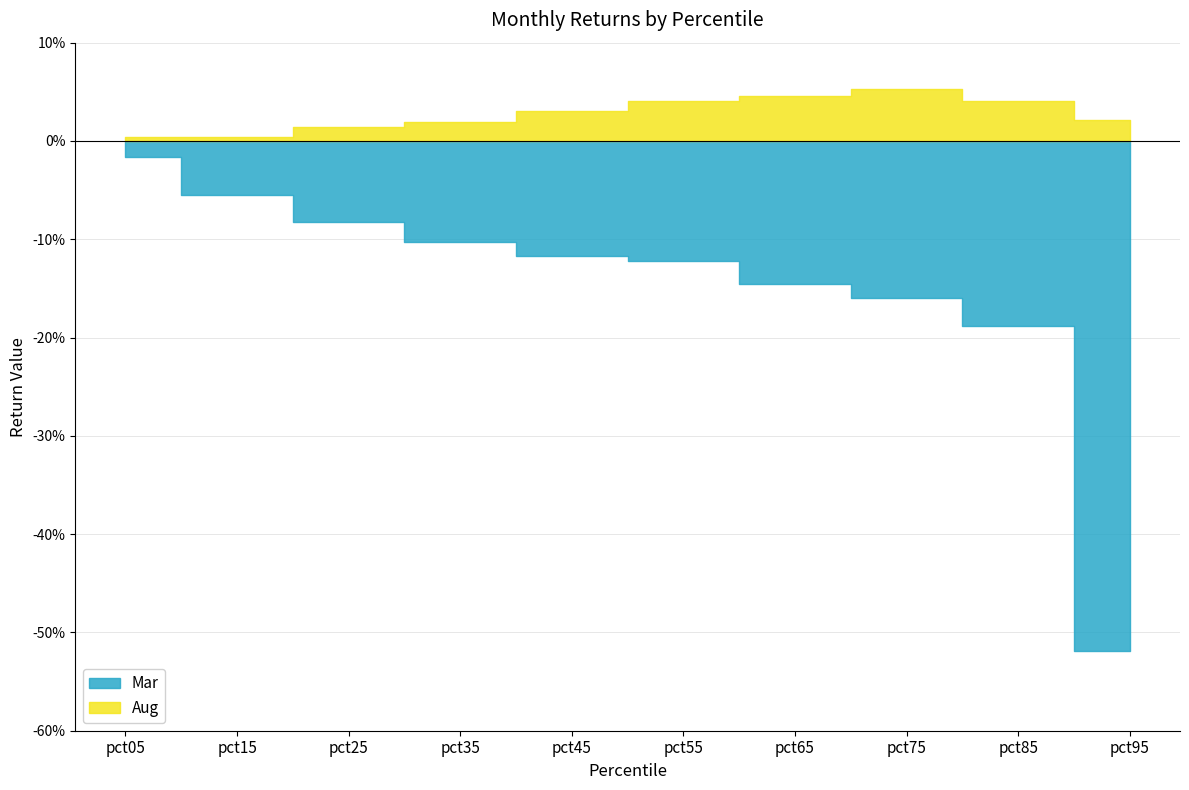

Is the value of Mar at pct85 greater than the value of Aug at pct55?

No